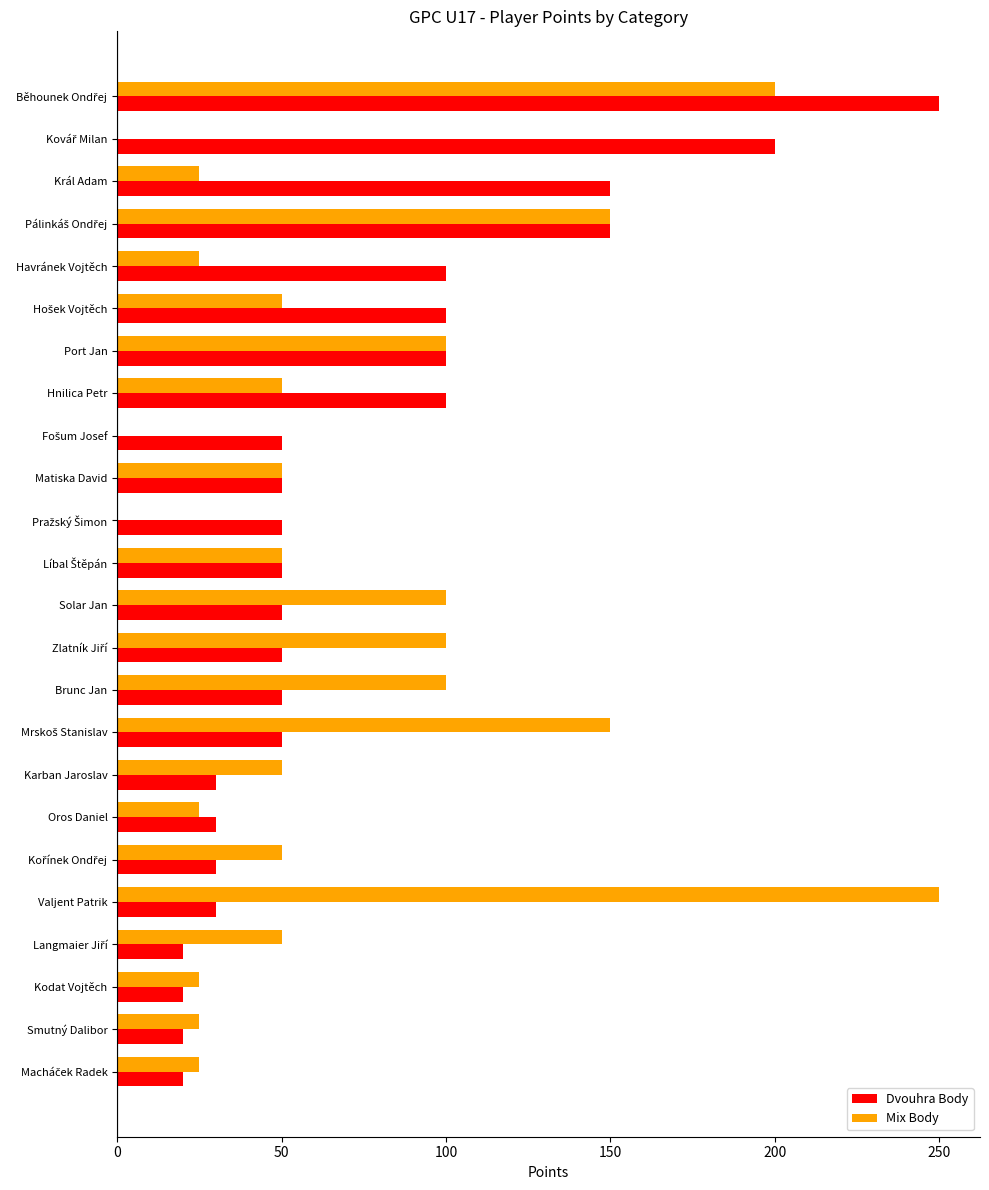

What is the maximum value for Dvouhra Body?

250